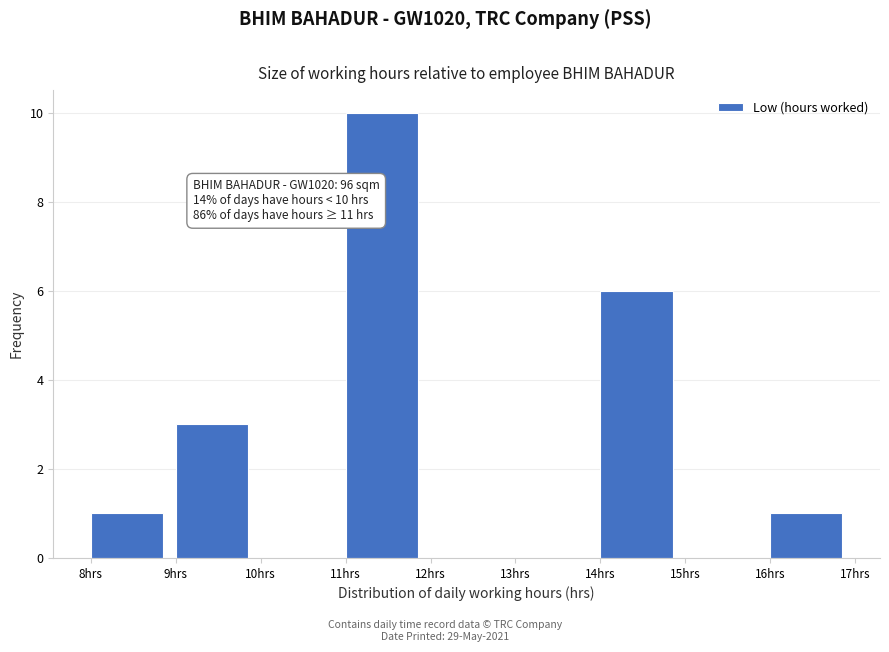

Which range on the x-axis has the tallest bar?

11 to 12